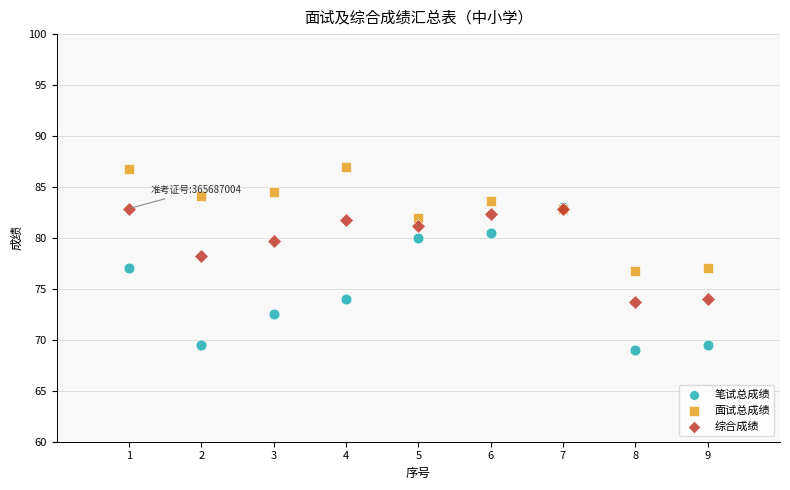

What are all the series names shown in the legend?

笔试总成绩, 面试总成绩, 综合成绩